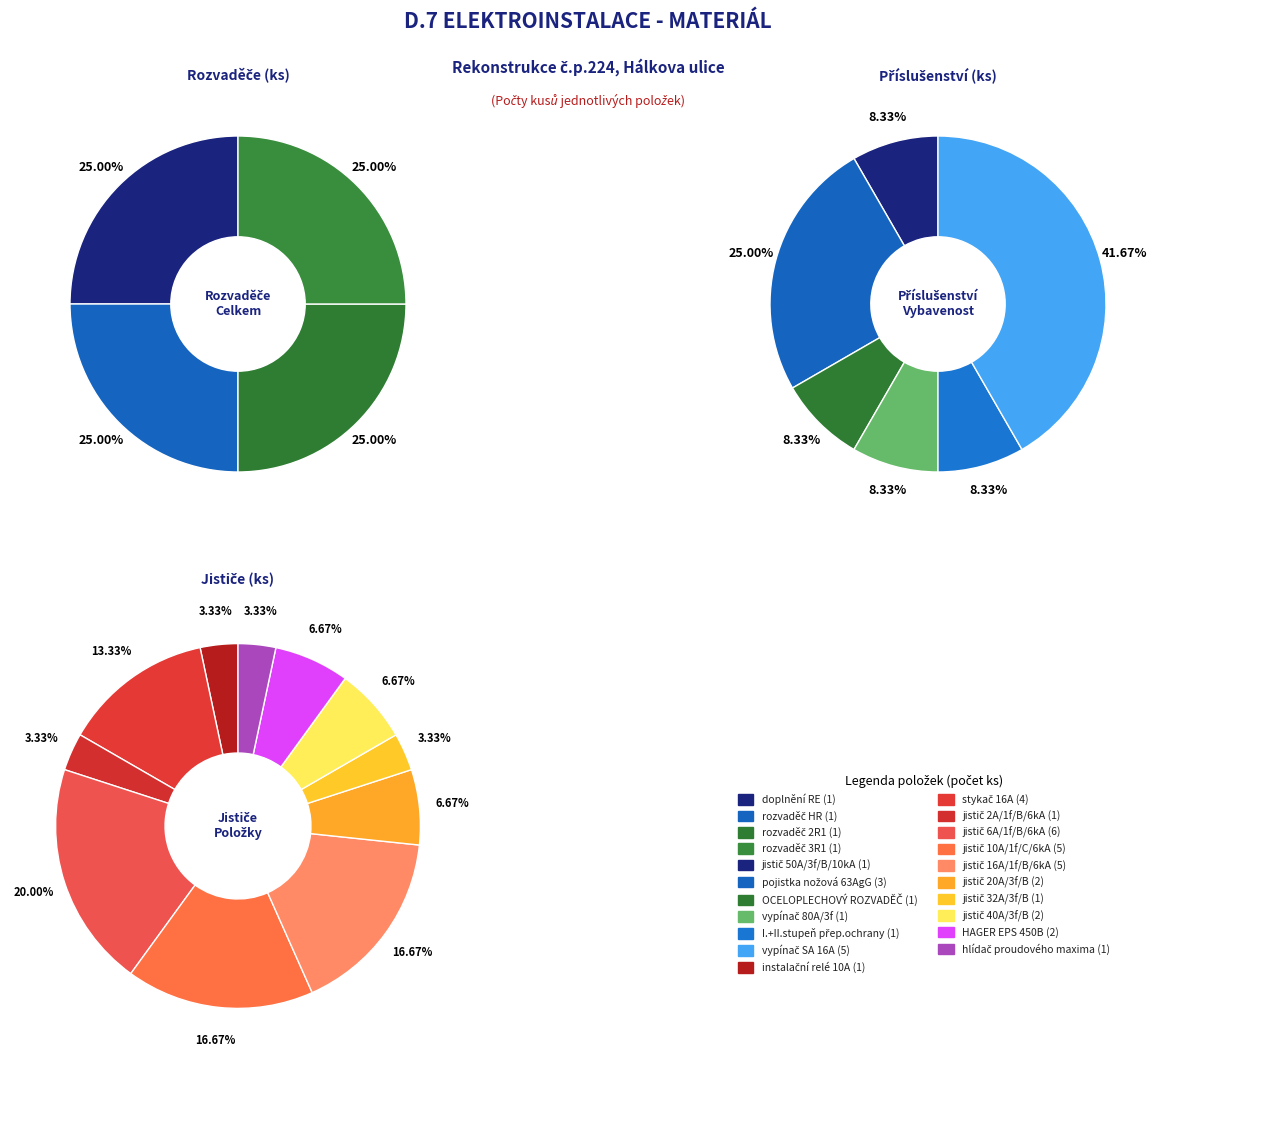

How many segments does this pie chart have?

21